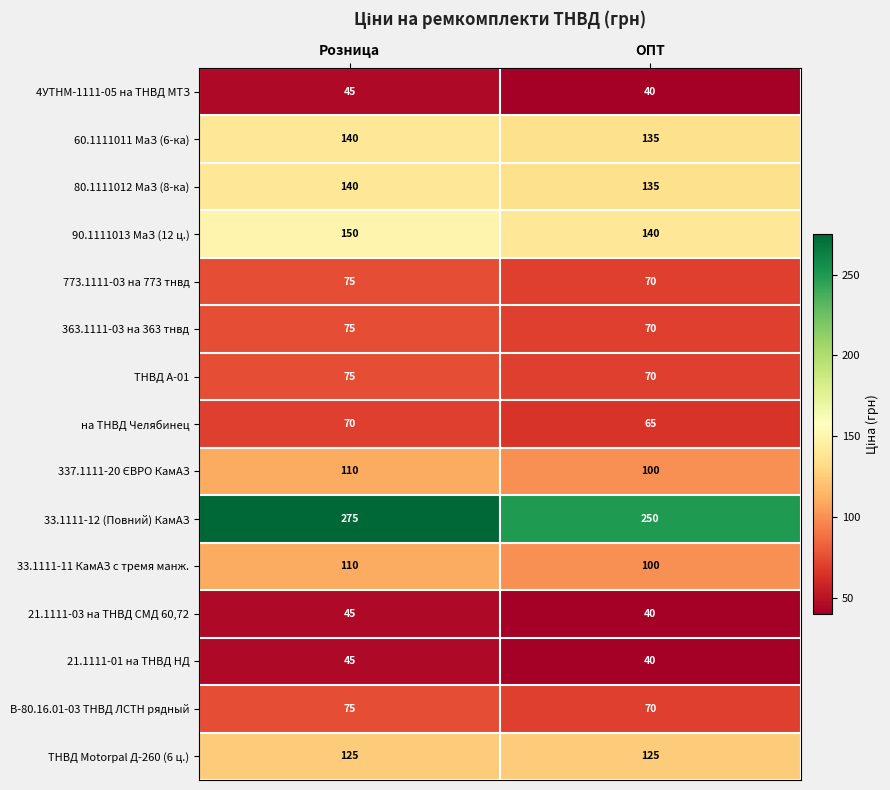

Rank the categories by 773.1111-03 на 773 тнвд value from lowest to highest.

ОПТ, Розница